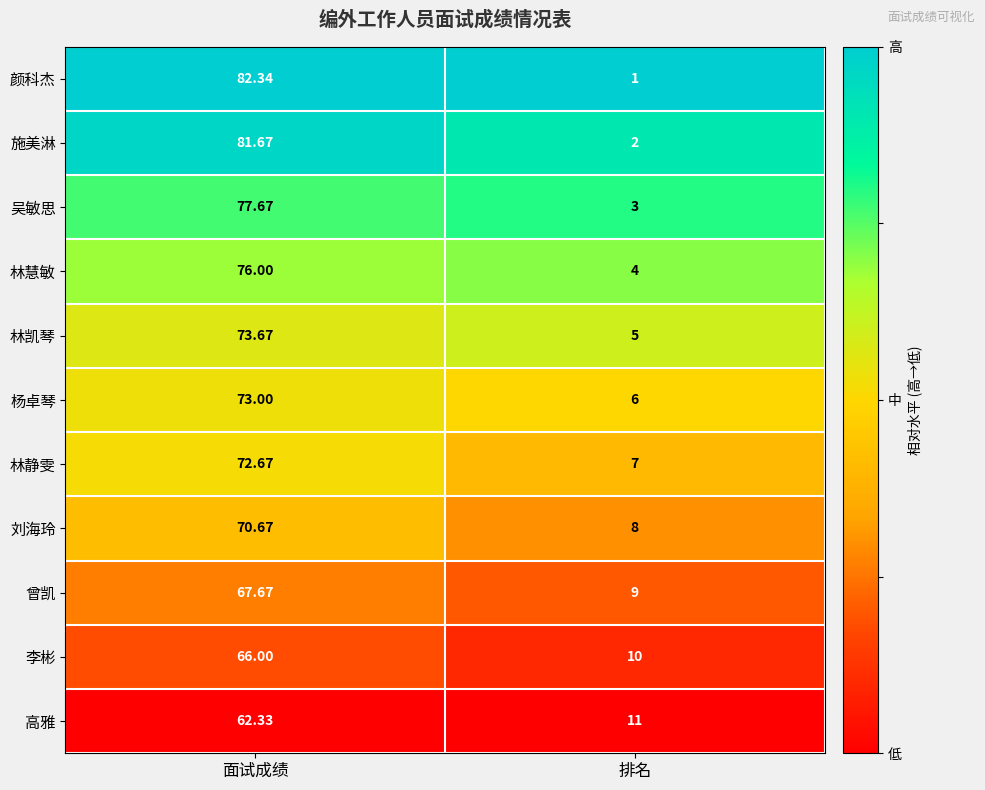

Which series has the largest total across all categories?

施美淋